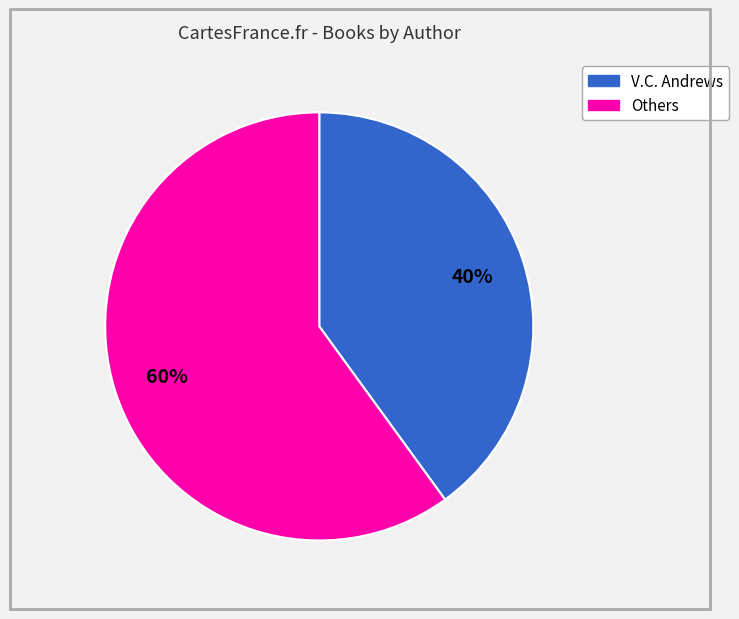

To the nearest percent, what is the difference between the largest and smallest slice percentages?

20%